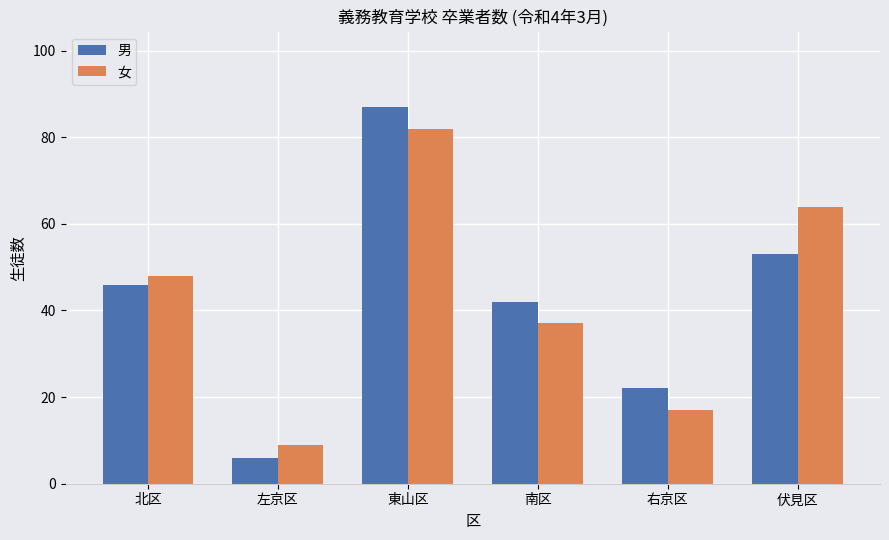

Which label corresponds to the smallest value in the chart?

左京区